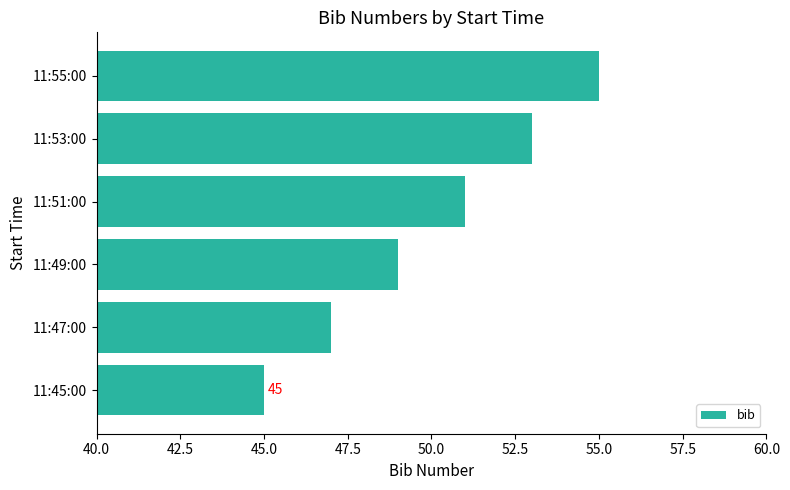

List the labels in order of value, smallest first.

11:45:00, 11:47:00, 11:49:00, 11:51:00, 11:53:00, 11:55:00